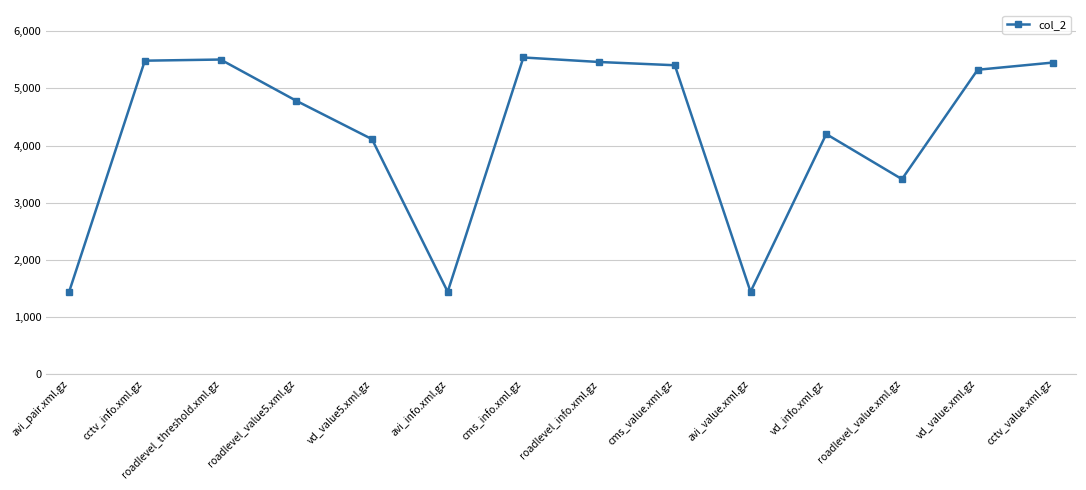

How many data points are less than 5327?

7